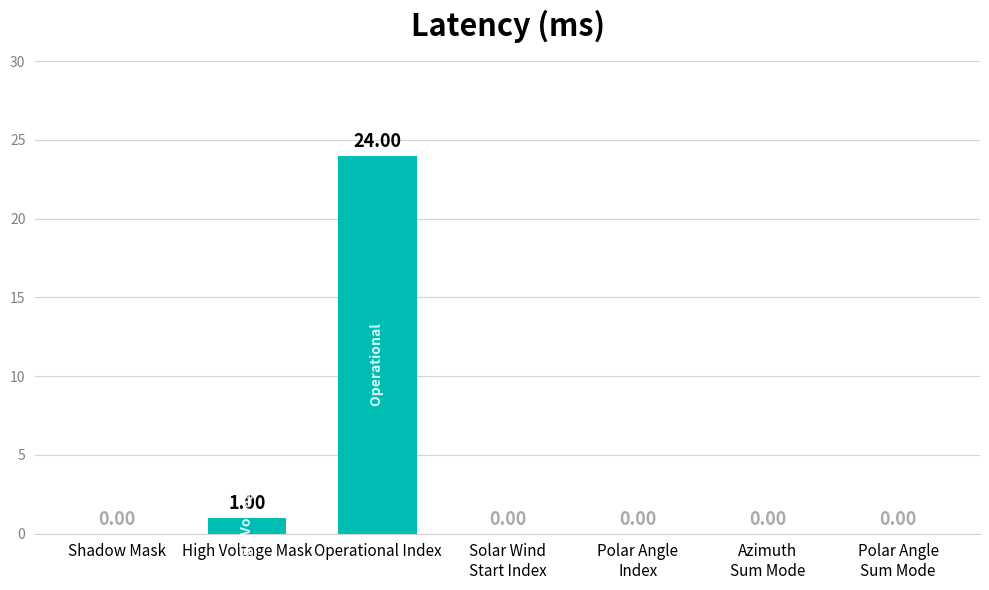

At which category does the chart reach its peak across all series?

Operational Index